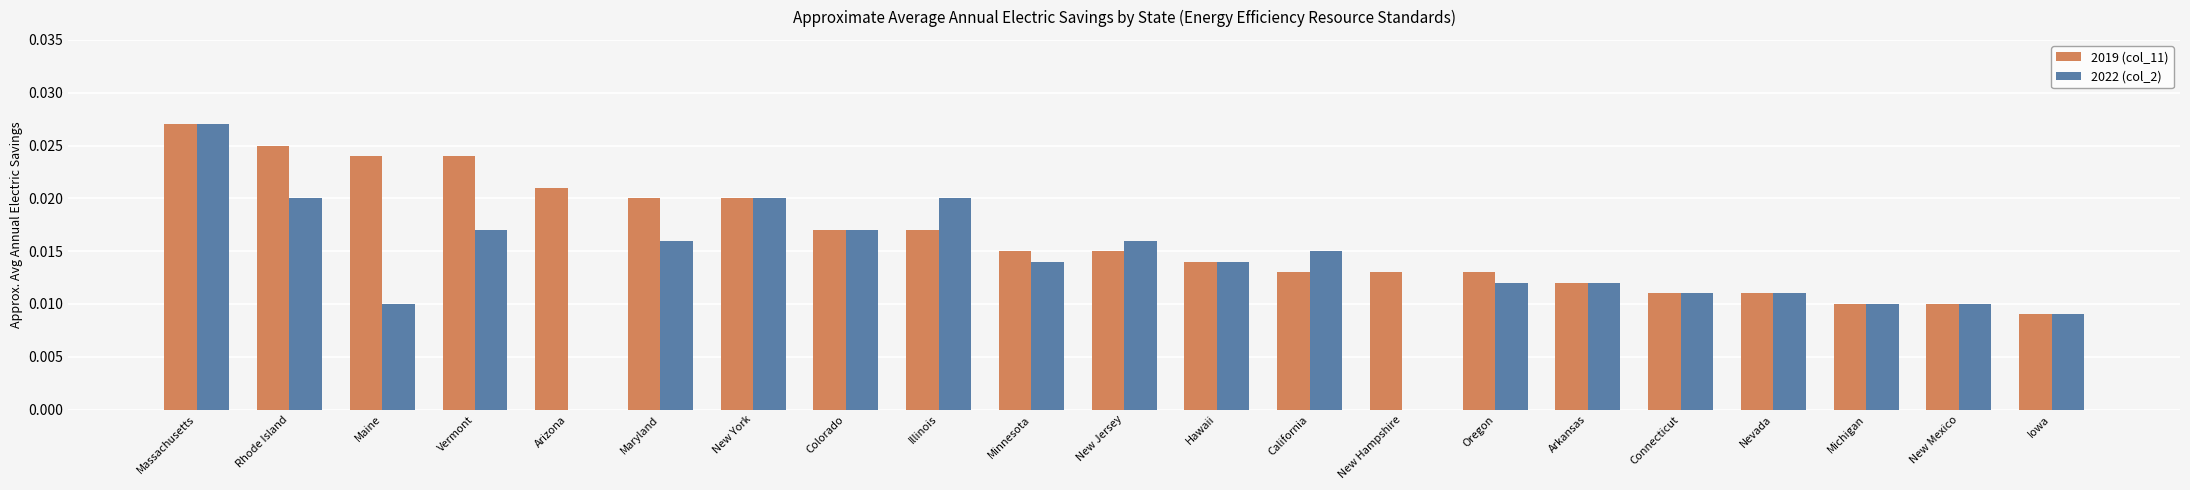

Which series has the largest range (max minus min)?

2022 (col_2)